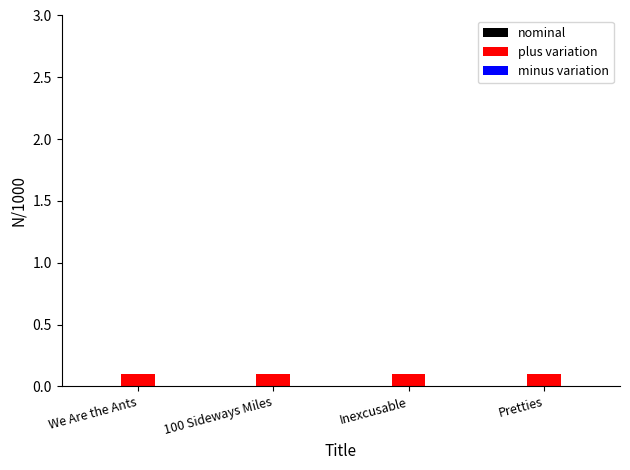

How many distinct data groups are displayed?

3